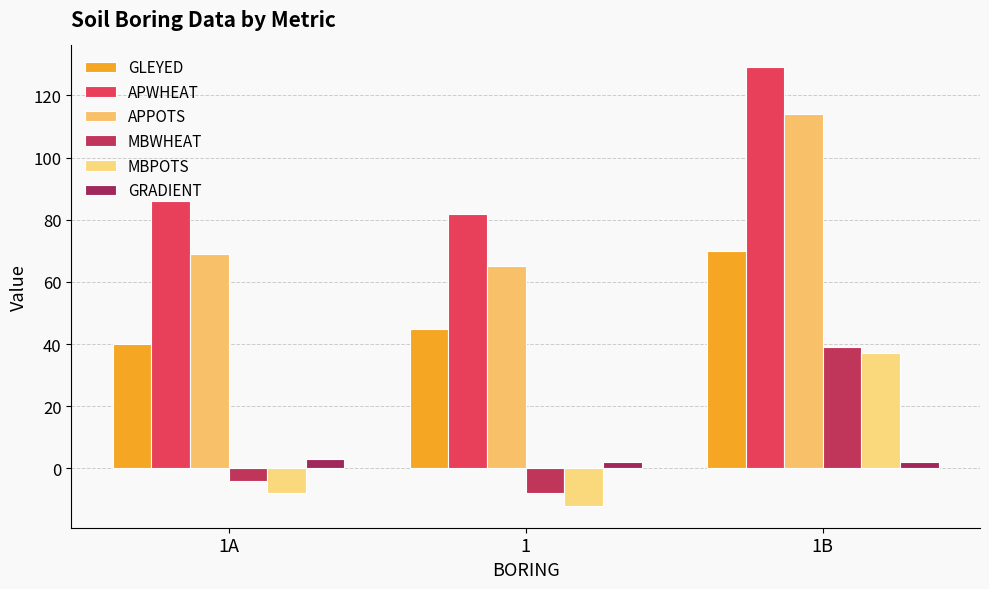

What is the spread (max minus min) of values at 1?

94